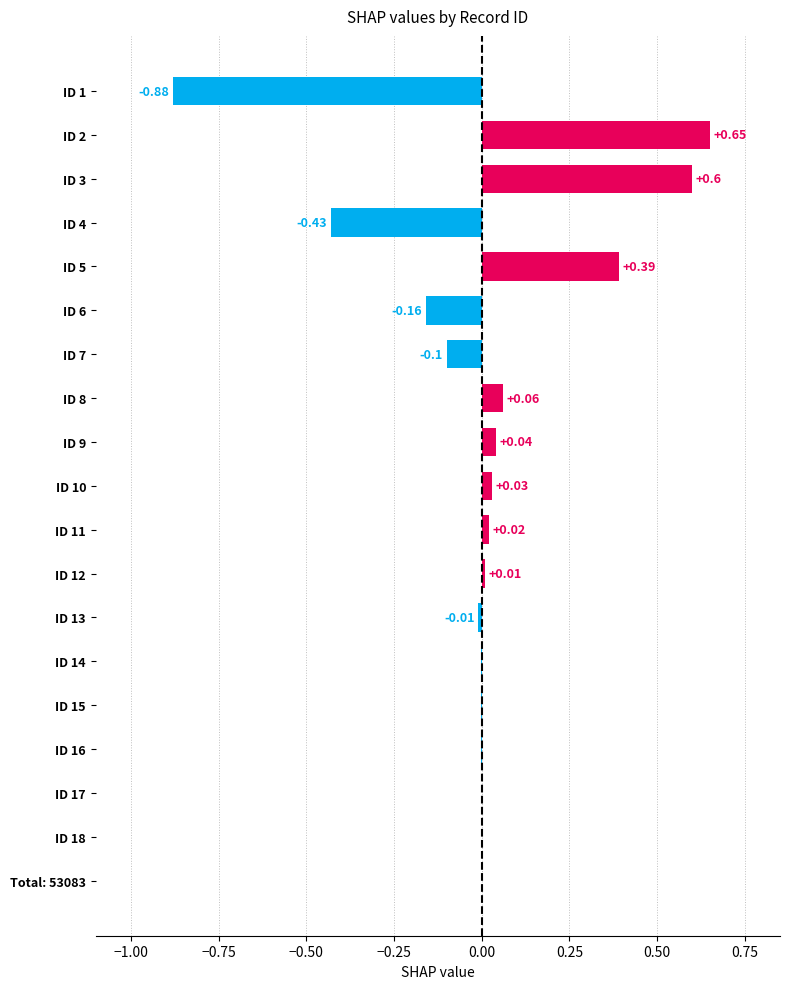

Count the number of data series in this chart.

1